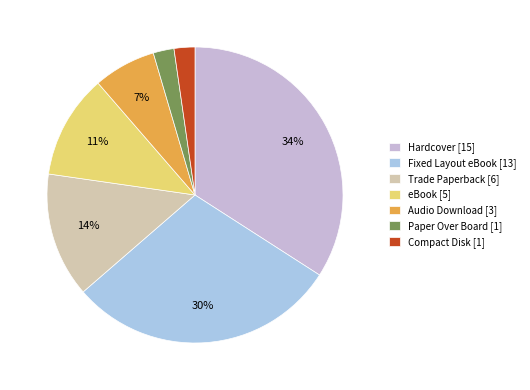

How many slices are in this pie chart?

7